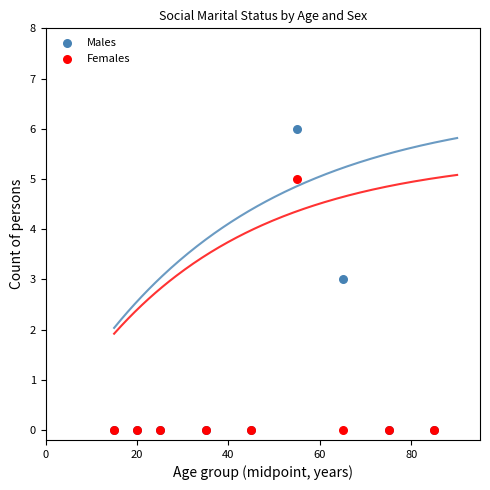

Which series has the widest spread of Y values?

Males